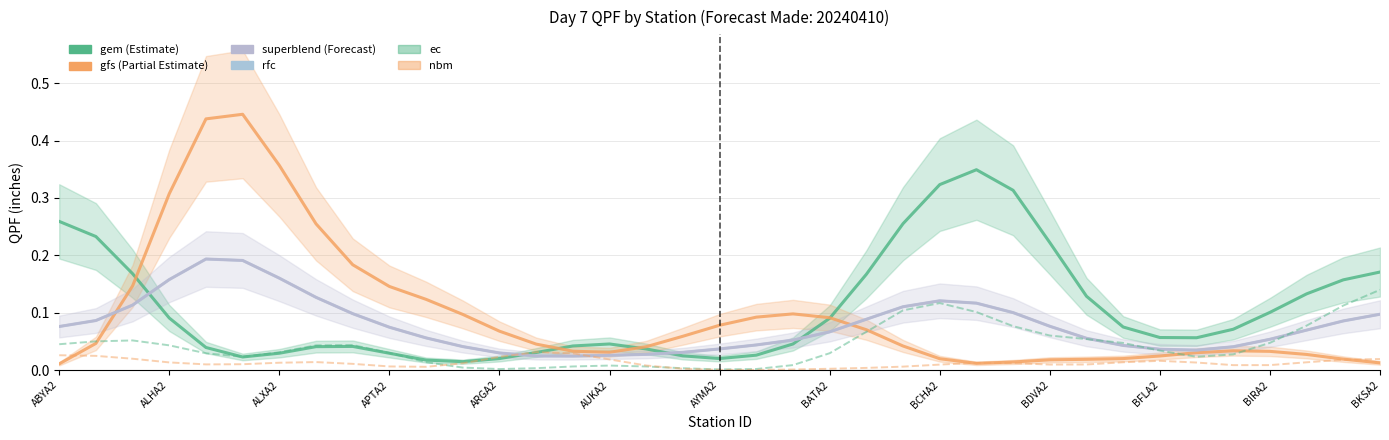

Is it true that gem equals 0.5 at 26?

False